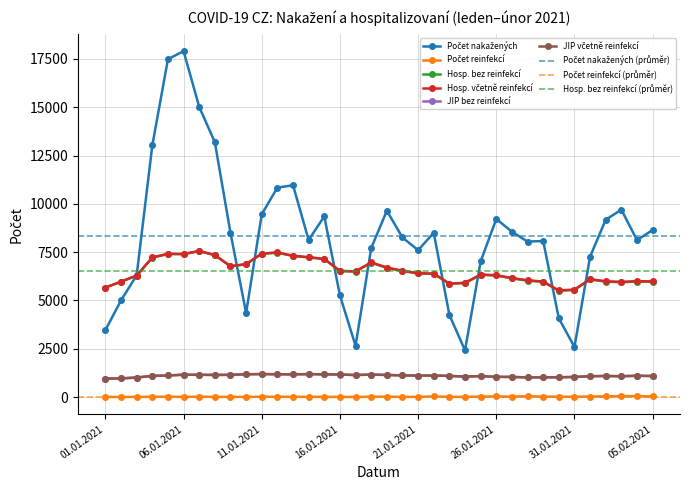

True or false: JIP bez reinfekcí and Počet nakažených intersect in this chart.

False